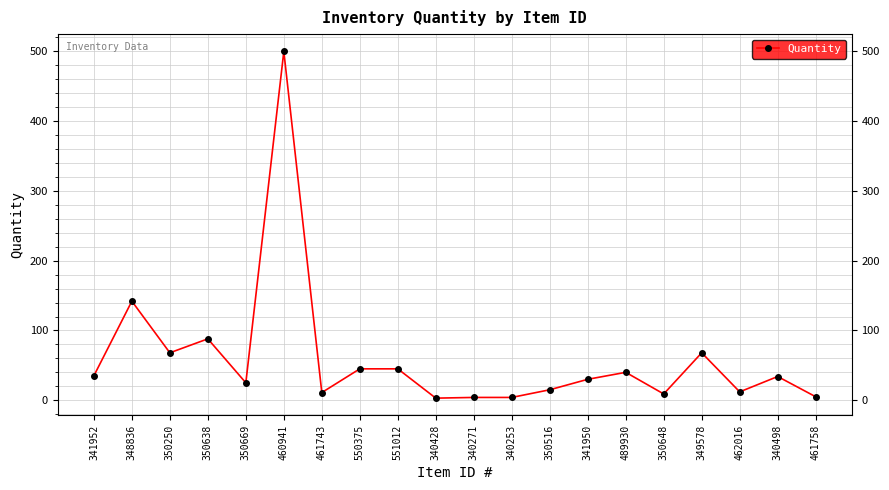

How many data points are less than 34?

10